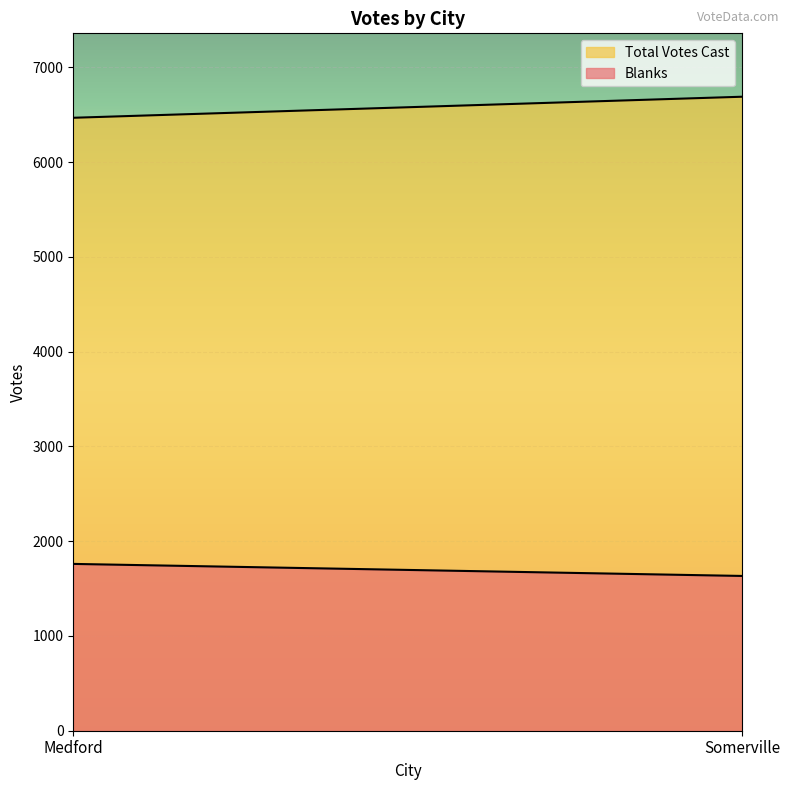

At which category is the sum across all series the highest?

Somerville